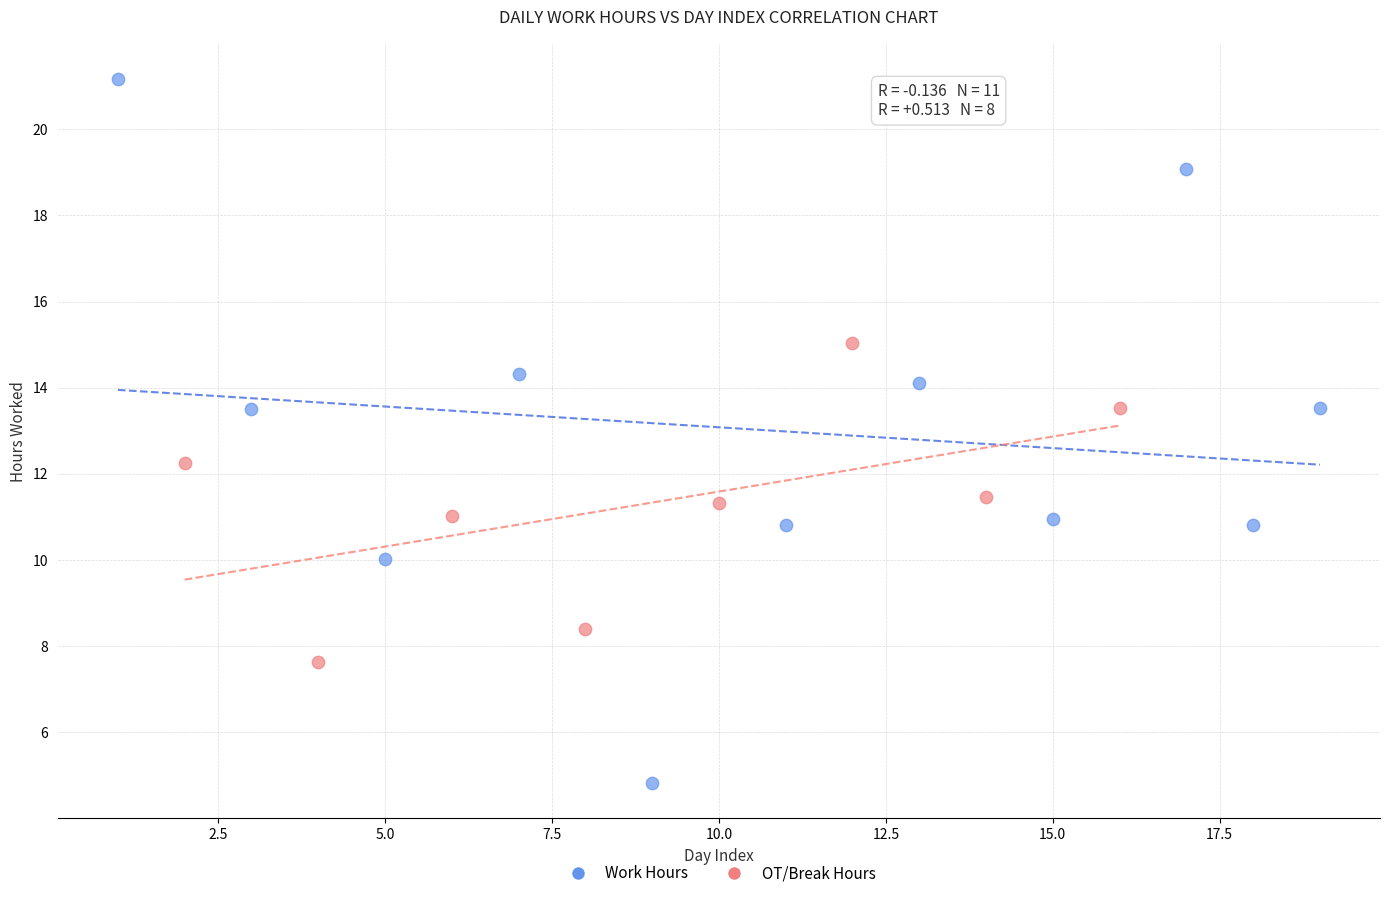

Which series contains the lowest Y value?

Work Hours